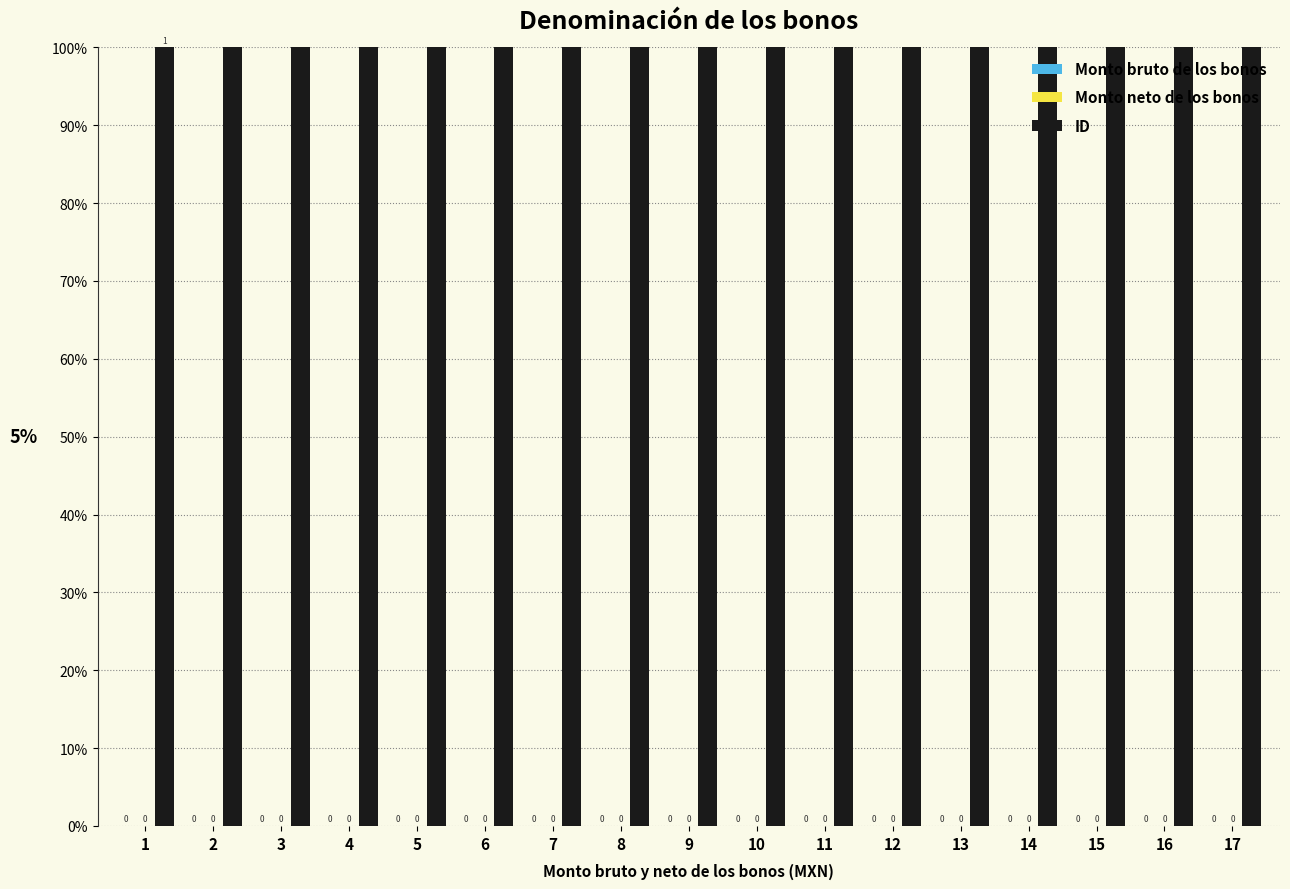

Which category has the lowest value in the ID series?

1